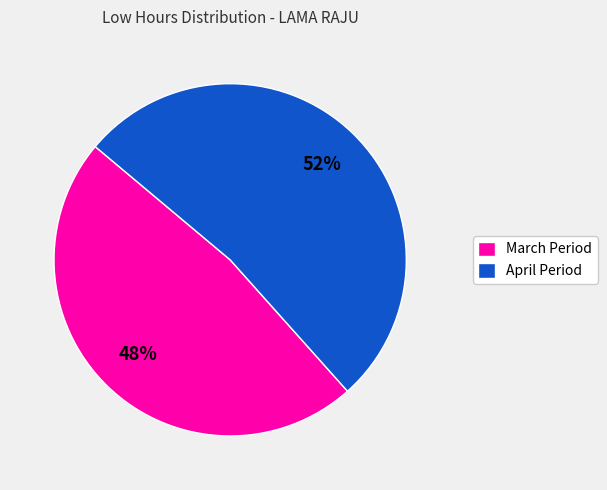

Which has a higher value, April Period or March Period?

April Period